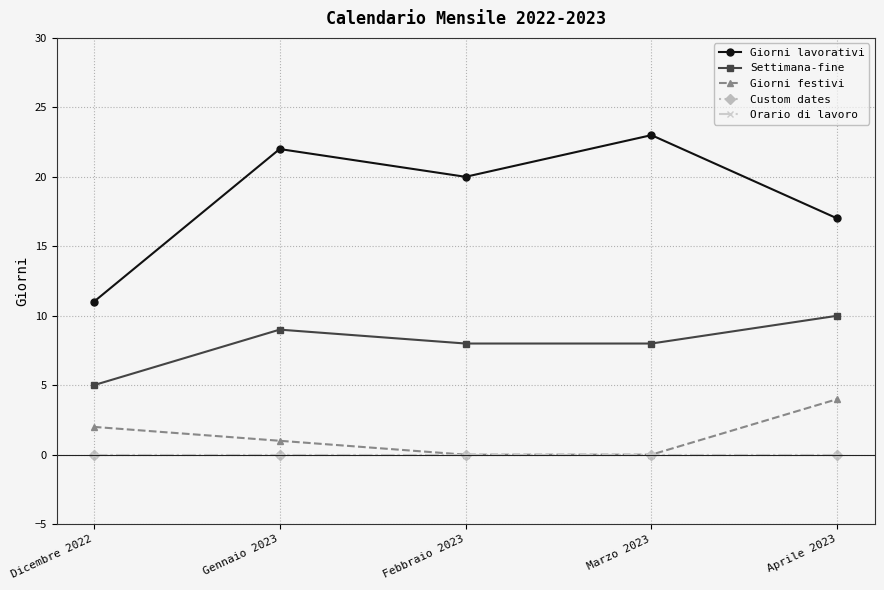

Does the chart have visible grid lines?

Yes